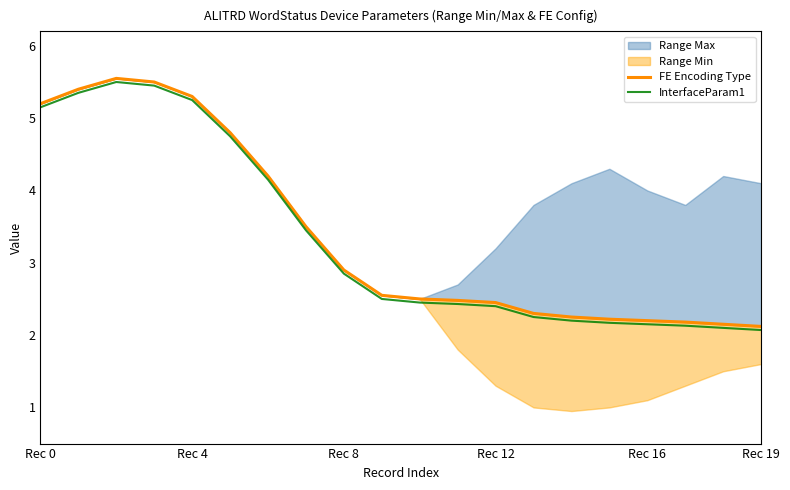

At which label is InterfaceParam1 closest to 3?

Rec 8